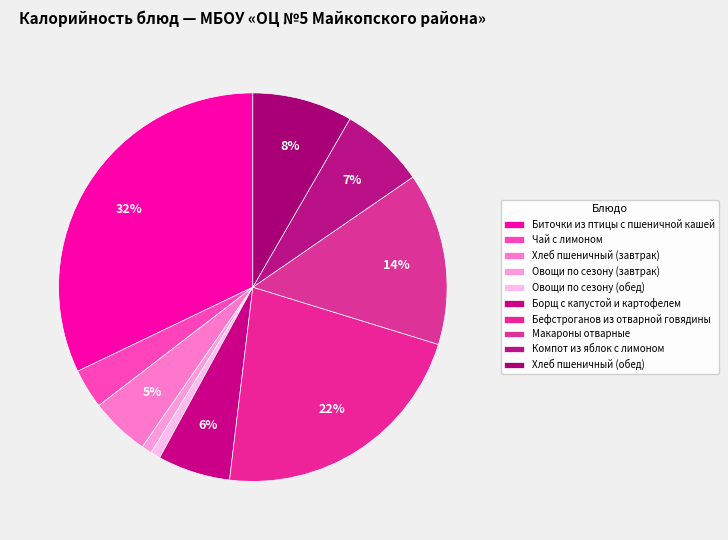

Count the number of slices in the pie.

10